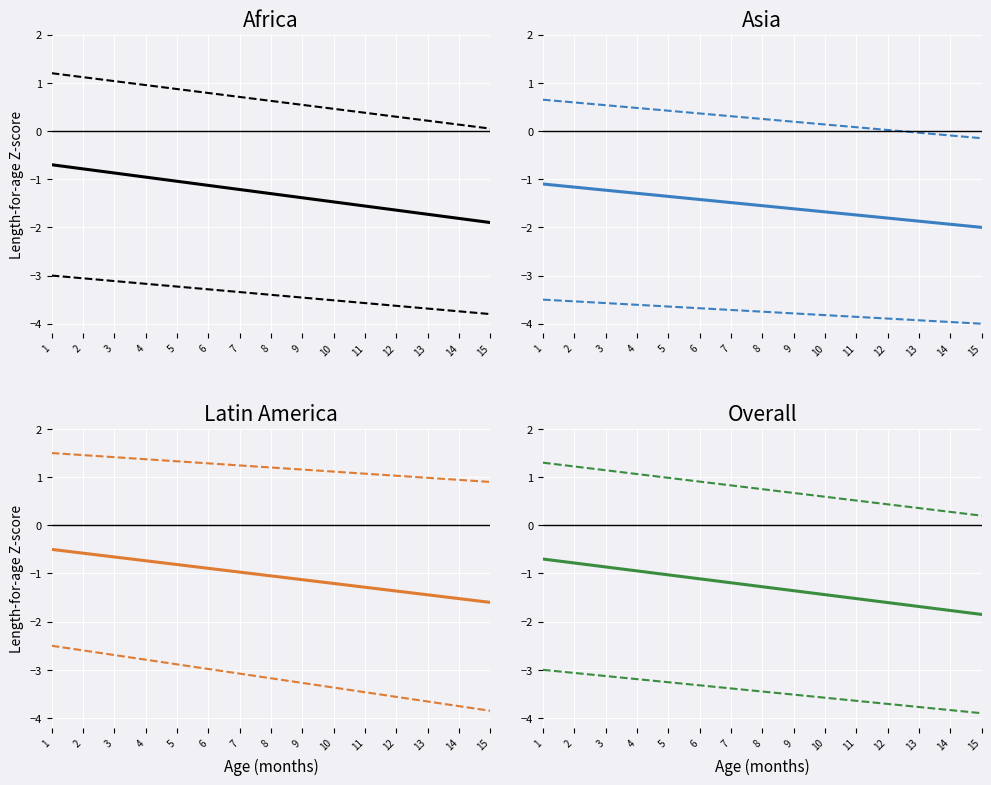

What is the difference between the maximum and minimum values in the Mean series?

1.2